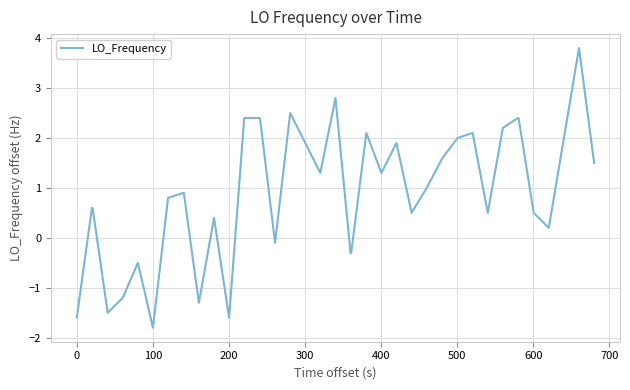

How many positive values are there?

30